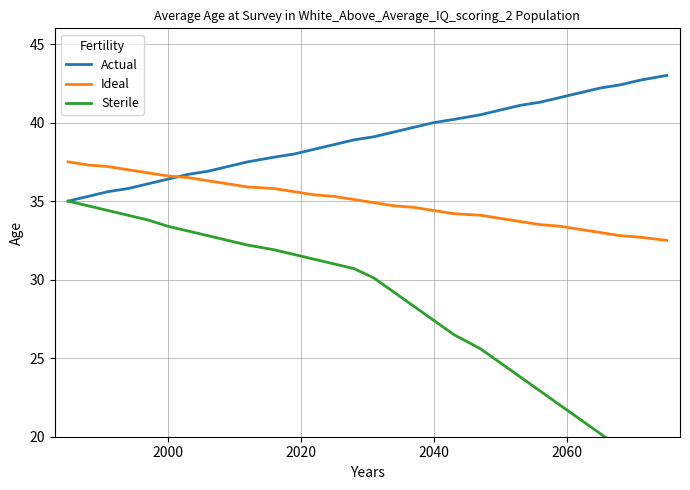

What is the minimum value for Ideal?

32.5